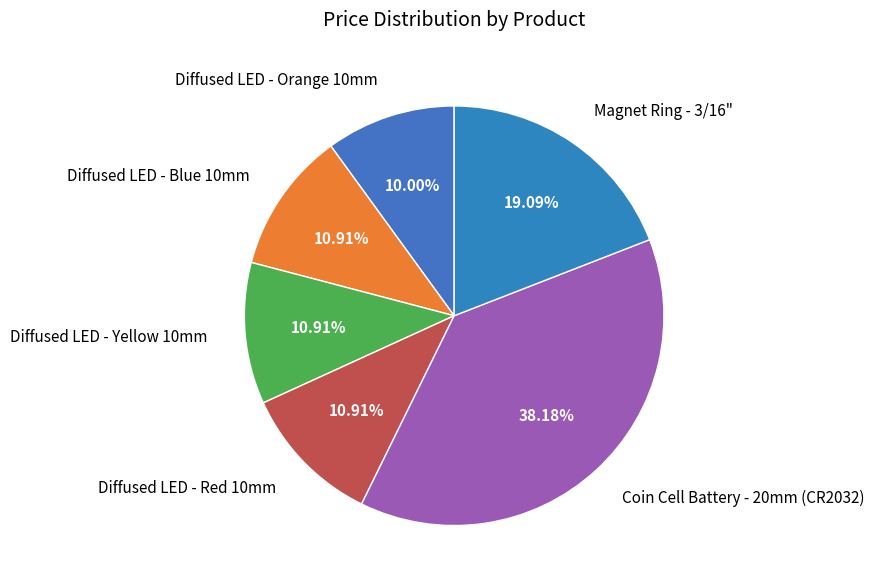

How many slices are in this pie chart?

6